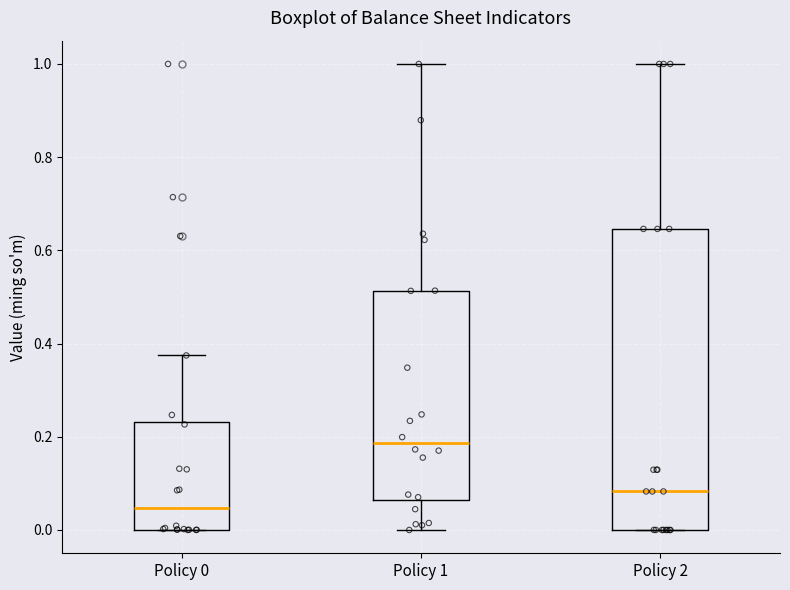

Which box's median line is the highest?

Policy 1